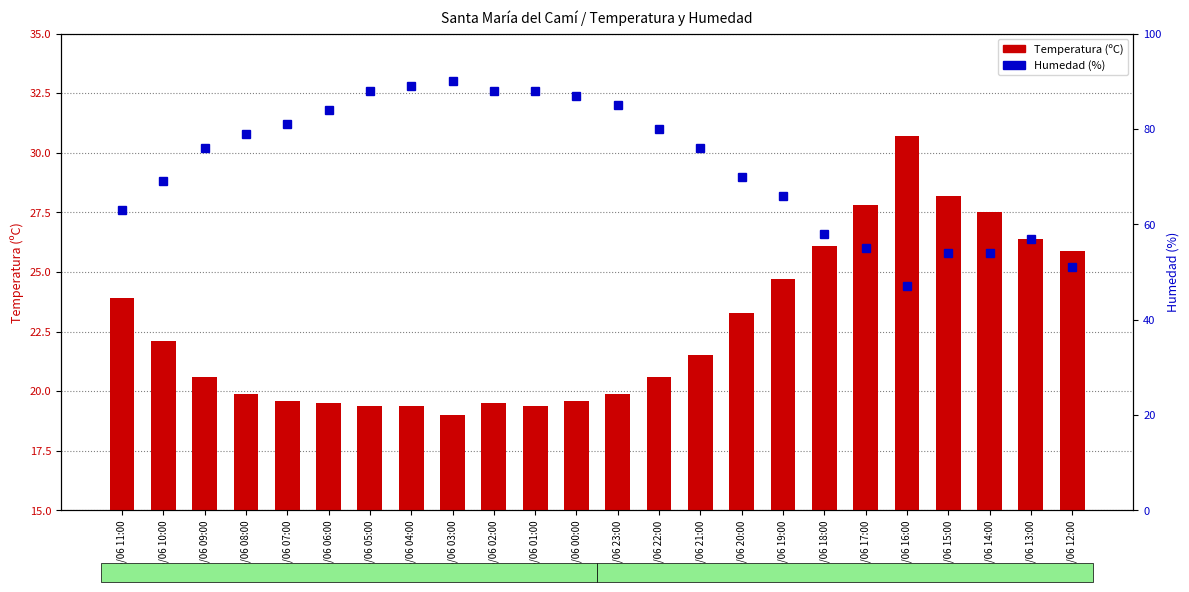

Reading right to left, list all the values displayed in this chart.

Temperatura (ºC): 15/06 12:00=25.9	15/06 13:00=26.4	15/06 14:00=27.5	15/06 15:00=28.2	15/06 16:00=30.7	15/06 17:00=27.8	15/06 18:00=26.1	15/06 19:00=24.7	15/06 20:00=23.3	15/06 21:00=21.5	15/06 22:00=20.6	15/06 23:00=19.9	16/06 00:00=19.6	16/06 01:00=19.4	16/06 02:00=19.5	16/06 03:00=19.0	16/06 04:00=19.4	16/06 05:00=19.4	16/06 06:00=19.5	16/06 07:00=19.6	16/06 08:00=19.9	16/06 09:00=20.6	16/06 10:00=22.1	16/06 11:00=23.9
Humedad (%): 15/06 12:00=51.0	15/06 13:00=57.0	15/06 14:00=54.0	15/06 15:00=54.0	15/06 16:00=47.0	15/06 17:00=55.0	15/06 18:00=58.0	15/06 19:00=66.0	15/06 20:00=70.0	15/06 21:00=76.0	15/06 22:00=80.0	15/06 23:00=85.0	16/06 00:00=87.0	16/06 01:00=88.0	16/06 02:00=88.0	16/06 03:00=90.0	16/06 04:00=89.0	16/06 05:00=88.0	16/06 06:00=84.0	16/06 07:00=81.0	16/06 08:00=79.0	16/06 09:00=76.0	16/06 10:00=69.0	16/06 11:00=63.0